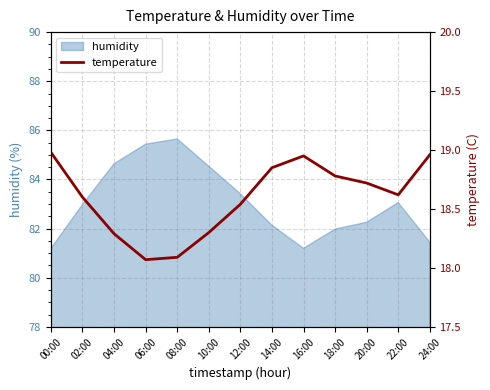

What is the highest value of the humidity series?

85.7